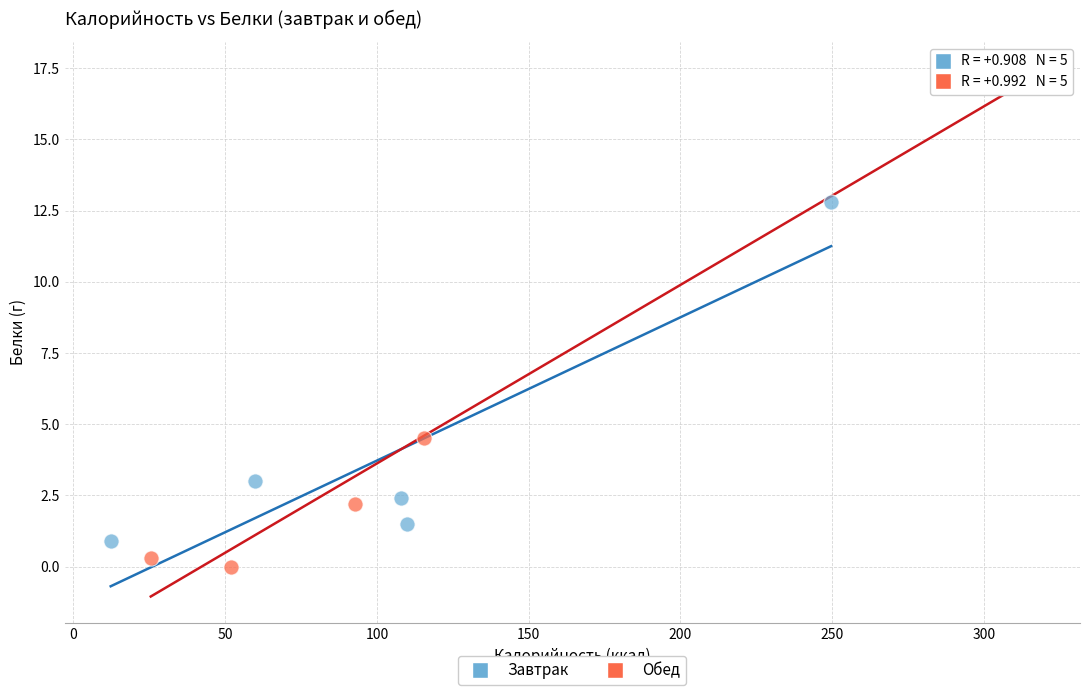

What are all the series names shown in the legend?

Завтрак, Обед